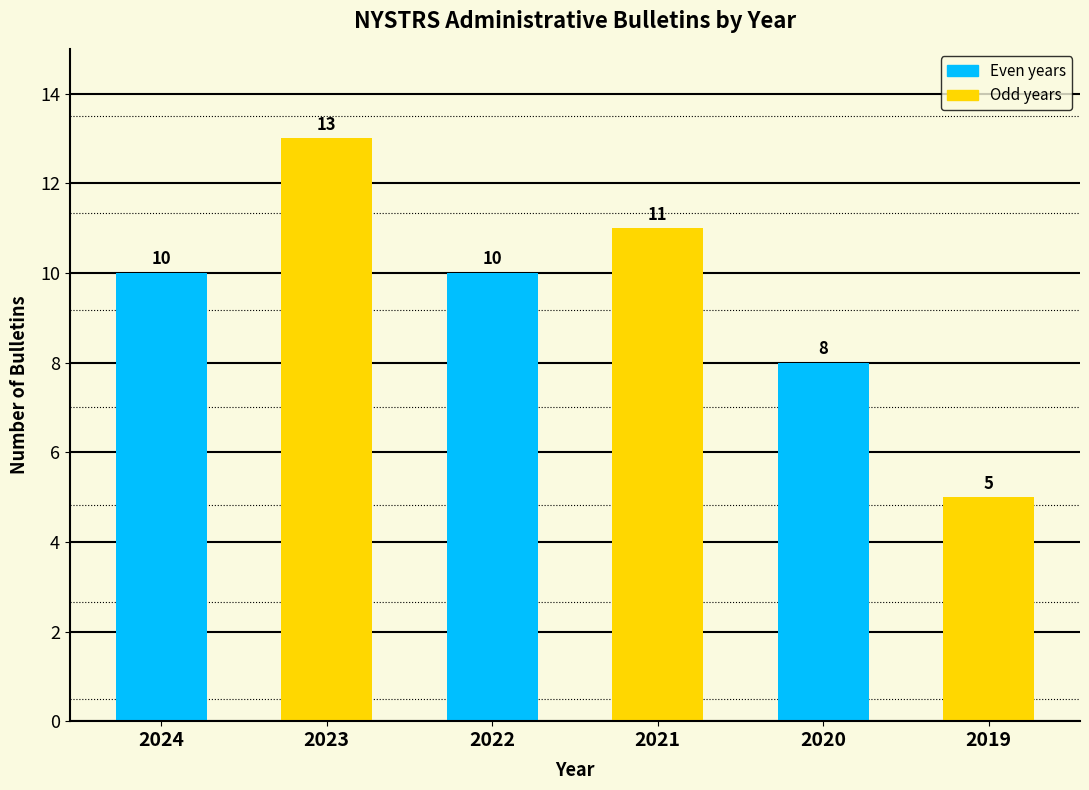

Reading left to right, extract all data points from this chart.

2024=10	2023=13	2022=10	2021=11	2020=8	2019=5